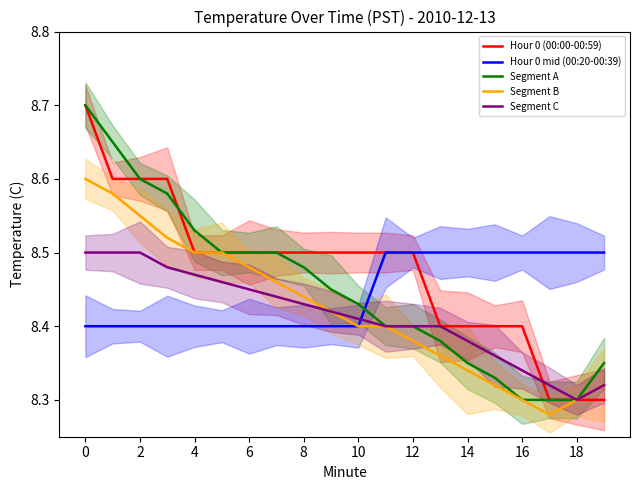

Is it true that Hour 0 (00:00-00:59) equals 5.4 at 6?

False